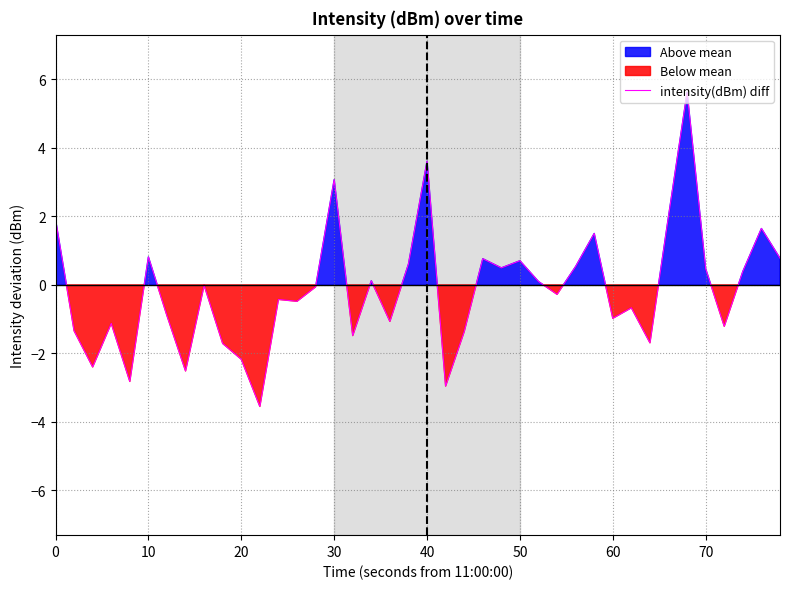

Count the number of categories in the chart.

40